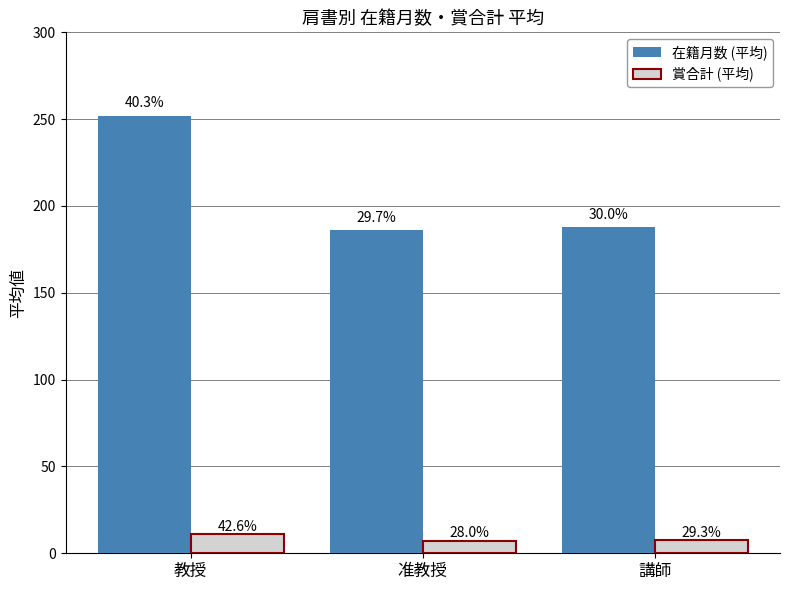

True or false: 賞合計 (平均) has a value of 17.8 at 教授.

False